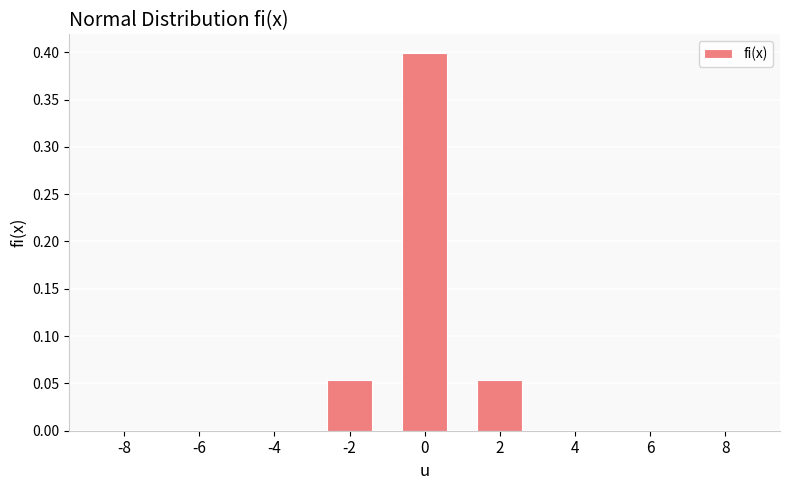

What is the sum of all values?

0.5